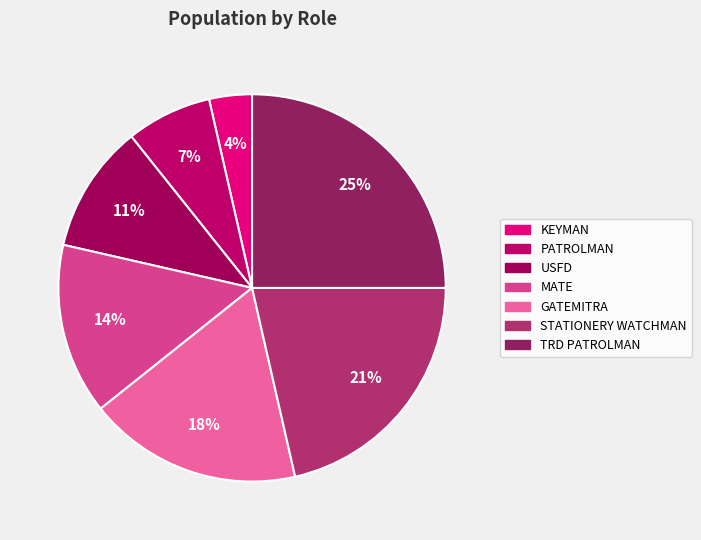

How many segments does this pie chart have?

7